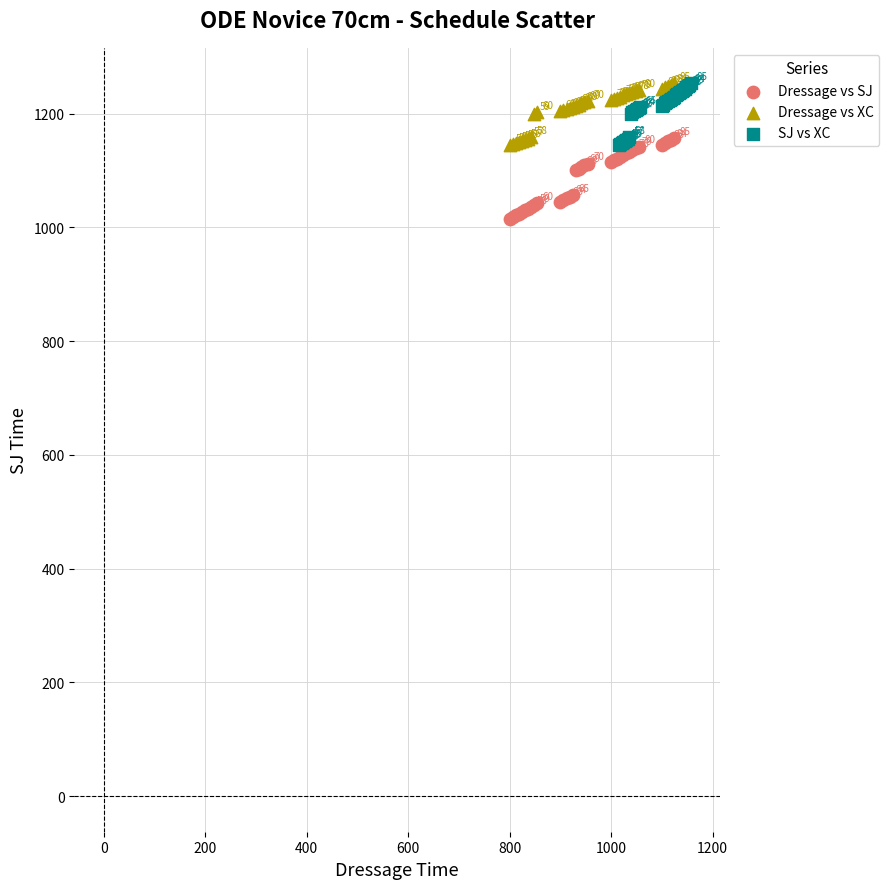

Which series has the widest spread of Y values?

Dressage vs SJ